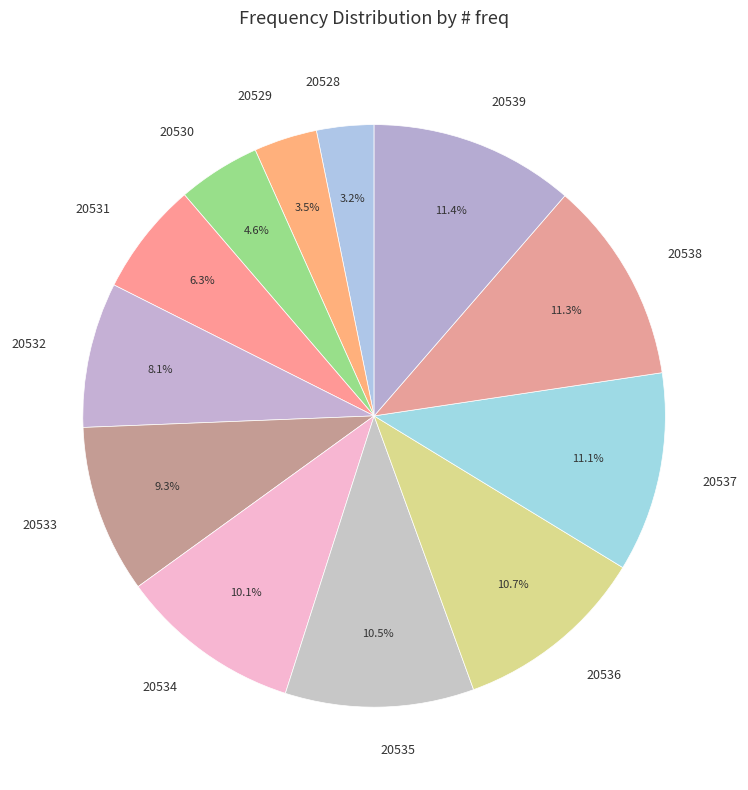

What is the total percentage of 20531 and 20539?

17.7%